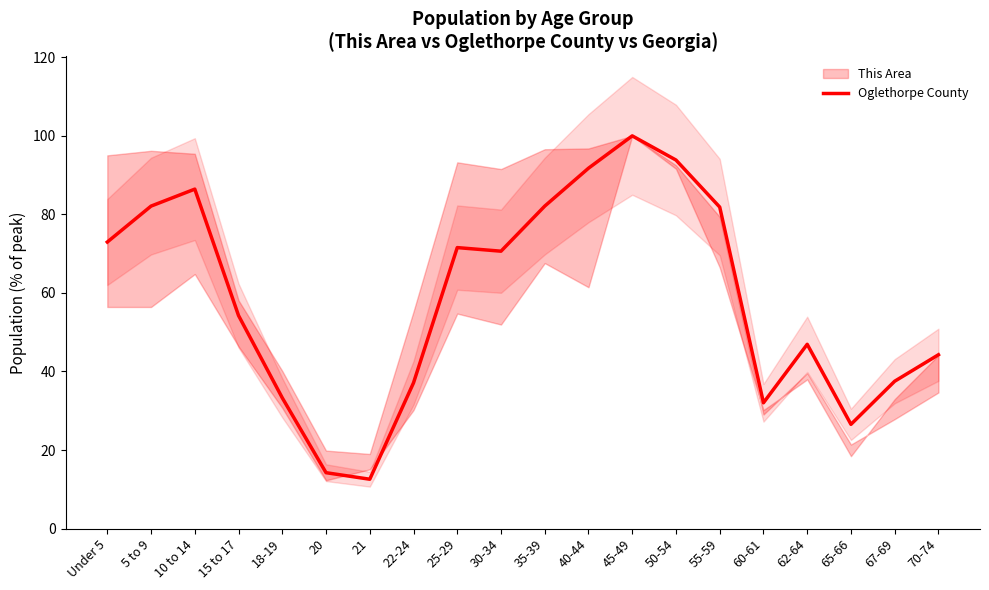

Rank the categories by value from highest to lowest.

45-49, 50-54, 40-44, 10 to 14, 5 to 9, 35-39, 55-59, Under 5, 25-29, 30-34, 15 to 17, 62-64, 70-74, 67-69, 22-24, 18-19, 60-61, 65-66, 20, 21